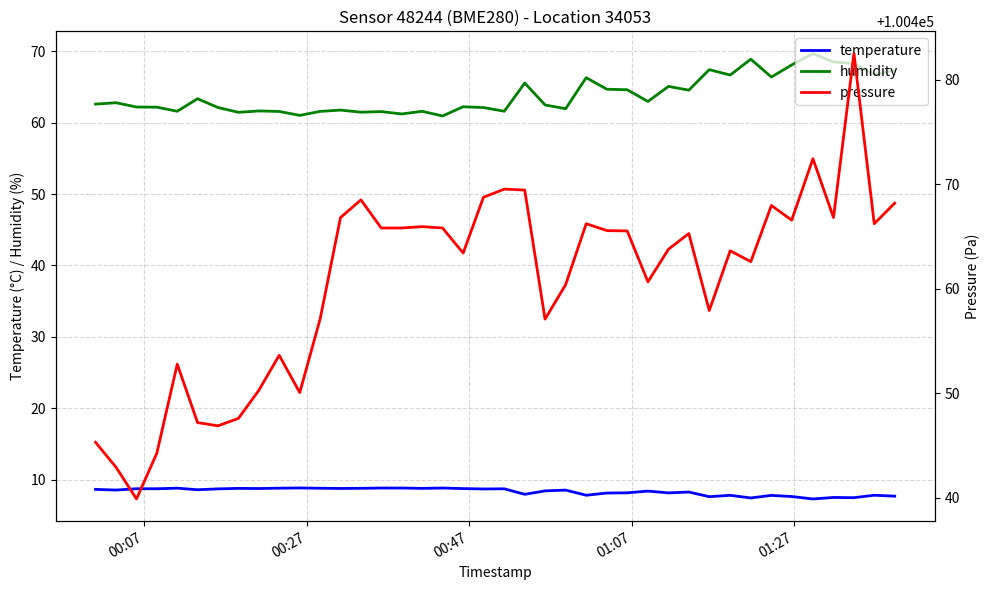

Is this an area chart (filled region under the line)?

No